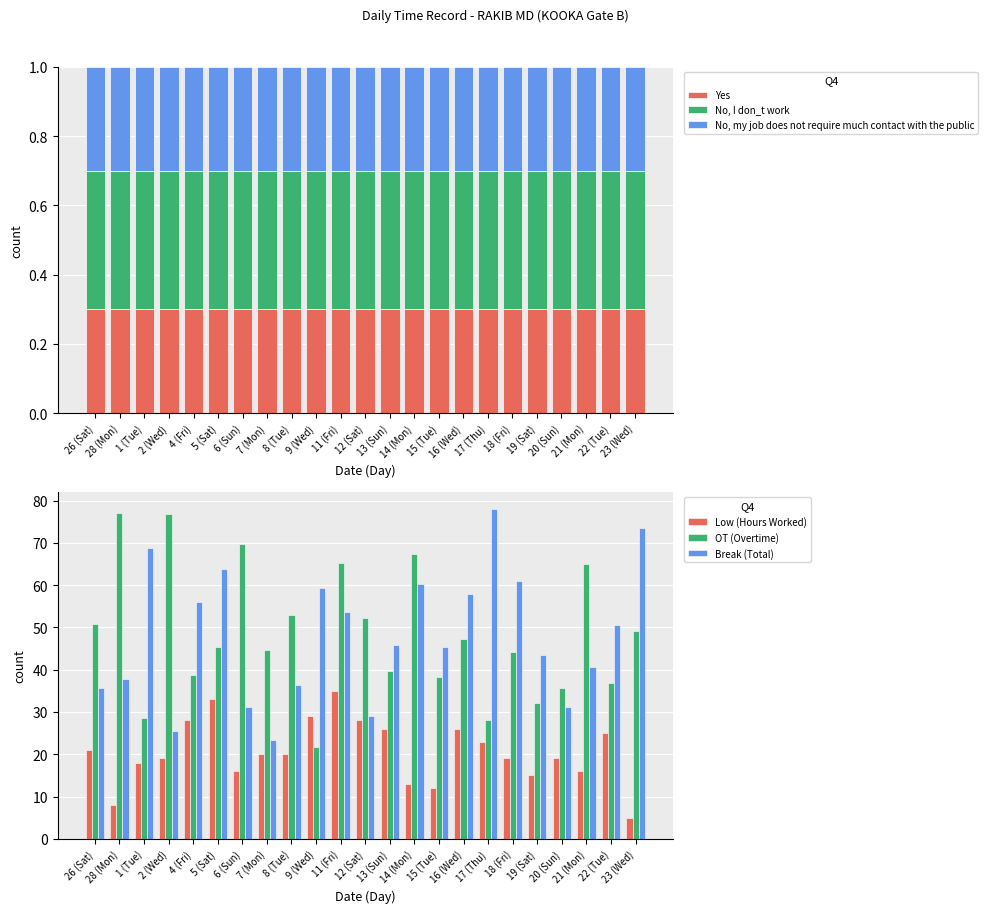

What is the label of the 16th bar from the left?

16 (Wed)